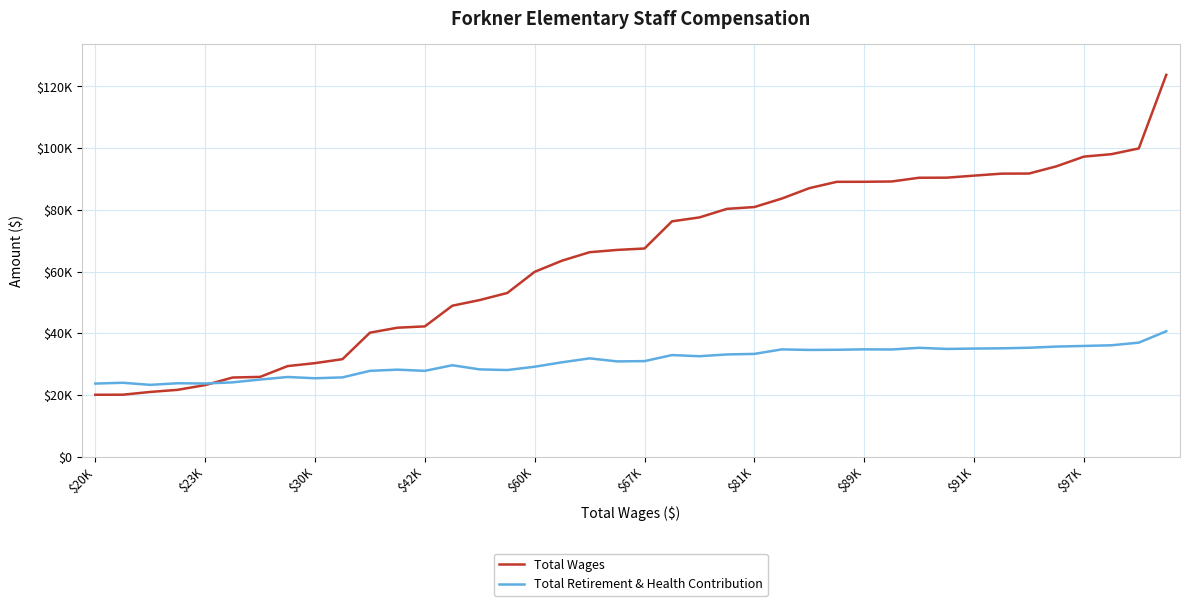

What is the maximum value for Total Wages?

123757